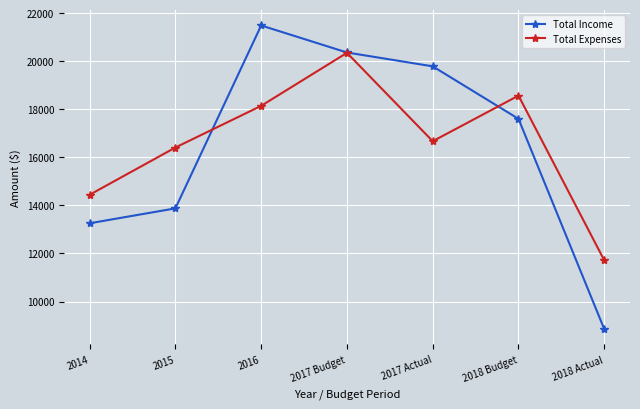

What is the total value across all series at 2016?

39626